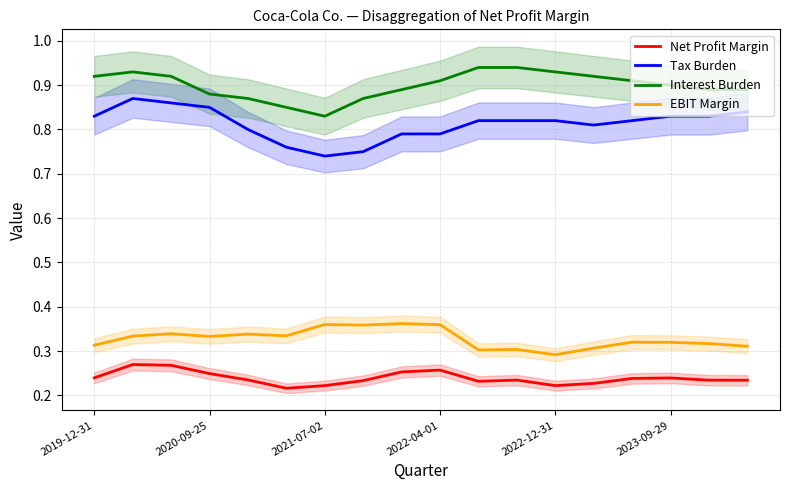

True or false: Tax Burden and Interest Burden cross at least once.

False